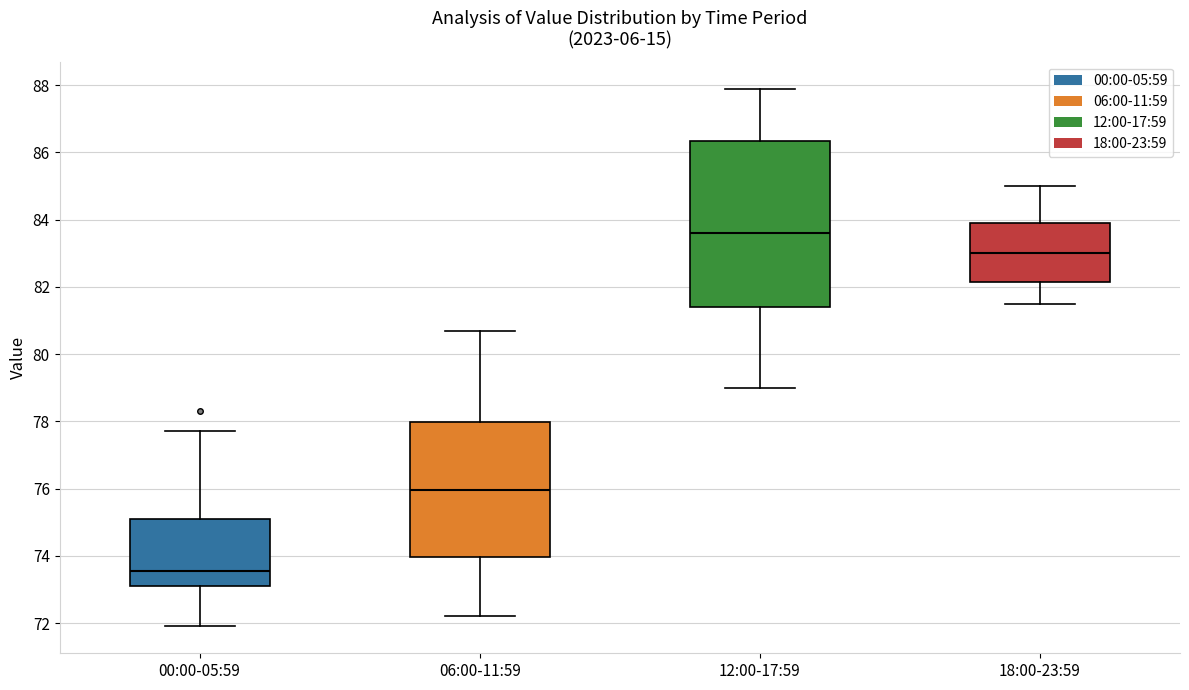

Reading left to right, transcribe this box plot: for each box, give where its median line is, the range the box spans, and where its two whiskers end, as read against the y-axis. The values are not printed on the chart, so give them approximately, as read against the axis.

00:00-05:59: median 73.6, box 73.2 to 75.2, whiskers 72.0 to 77.8
06:00-11:59: median 76.0, box 74.0 to 78.0, whiskers 72.2 to 80.8
12:00-17:59: median 83.6, box 81.4 to 86.4, whiskers 79.0 to 88.0
18:00-23:59: median 83.0, box 82.2 to 84.0, whiskers 81.6 to 85.0